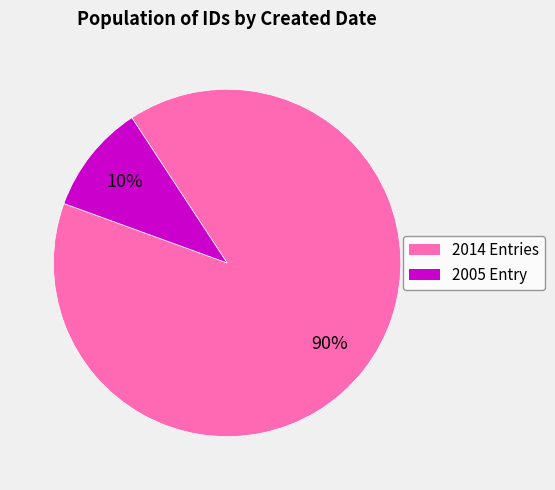

To the nearest percent, what is the difference between the largest and smallest slice percentages?

80%